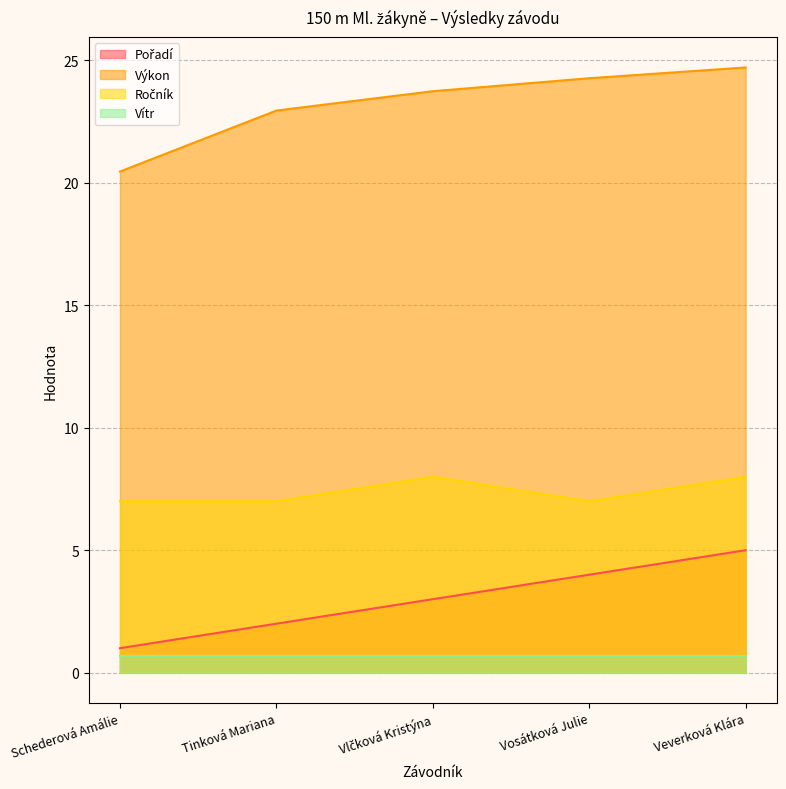

What is the maximum value for Výkon?

24.7